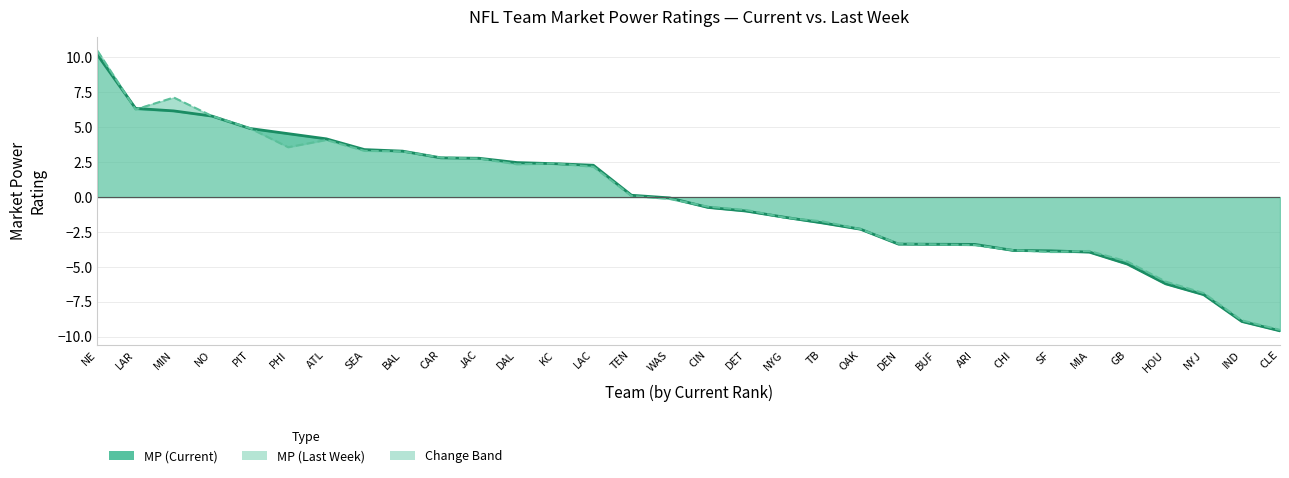

Between SEA and CAR, which is larger?

SEA